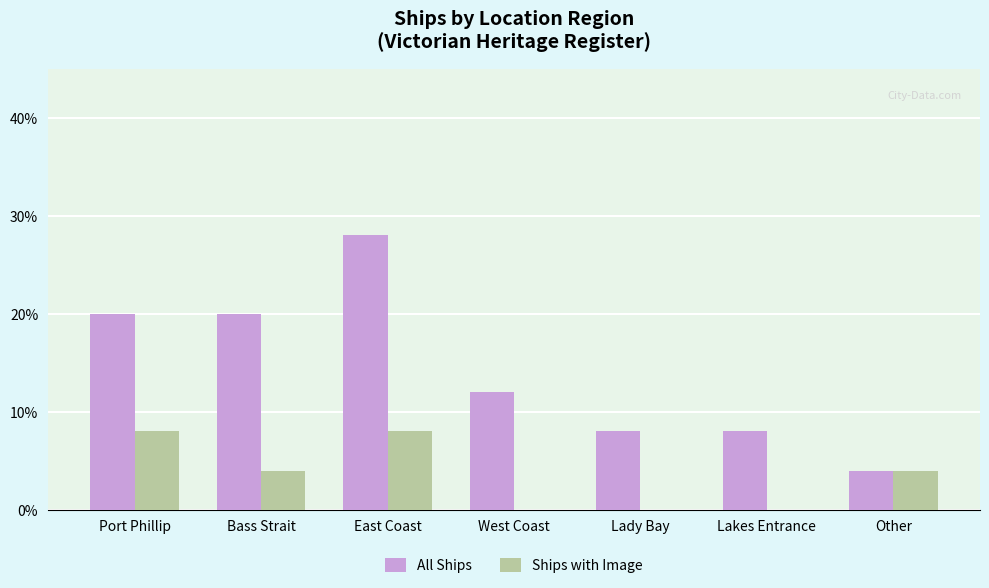

The value of All Ships at East Coast is 42.2. True or false?

False